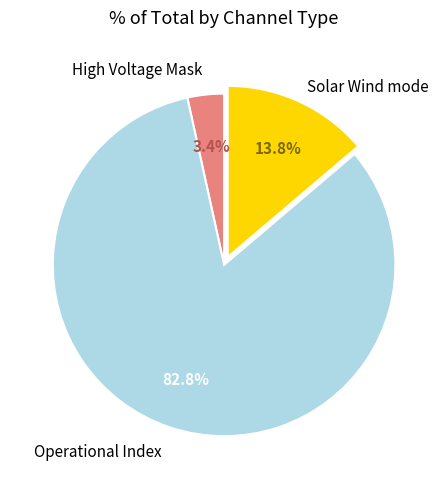

Is there a majority slice in this chart?

Yes